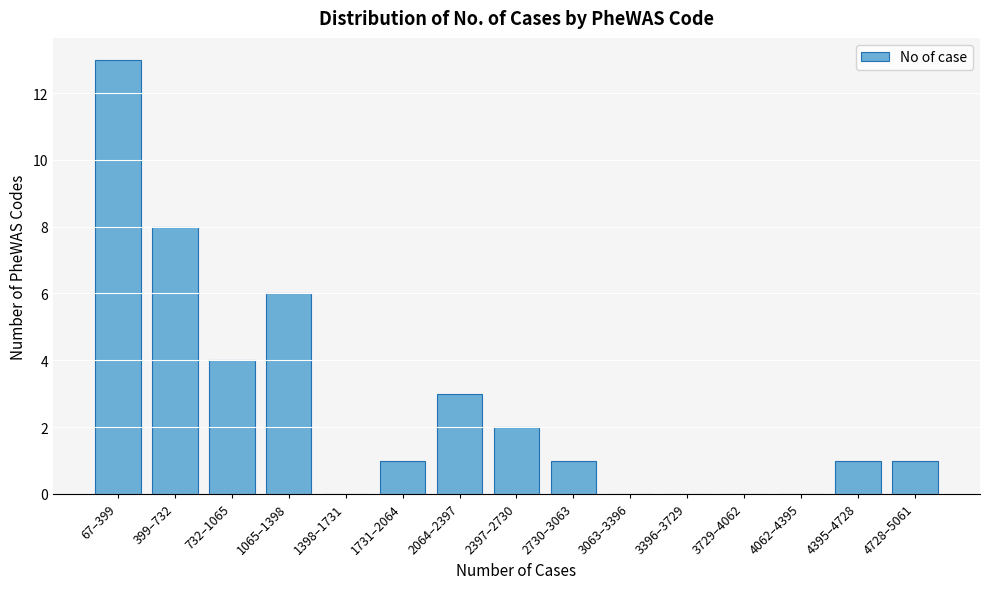

Reading left to right, extract all data points from this chart.

67–399=13	399–732=8	732–1065=4	1065–1398=6	1398–1731=0	1731–2064=1	2064–2397=3	2397–2730=2	2730–3063=1	3063–3396=0	3396–3729=0	3729–4062=0	4062–4395=0	4395–4728=1	4728–5061=1